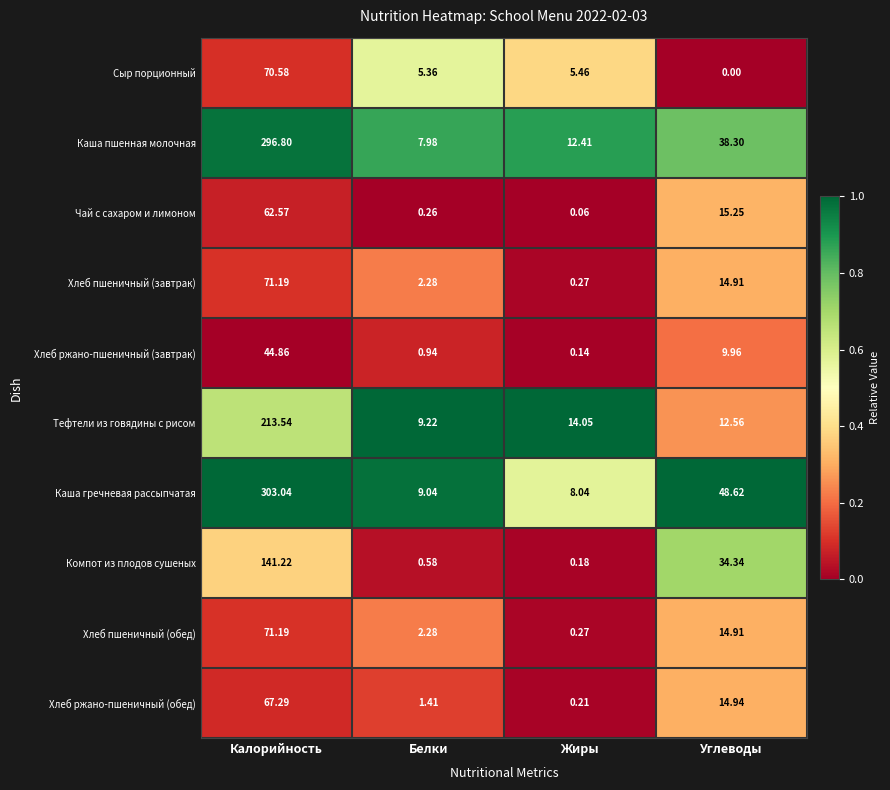

Which series has the largest total across all categories?

Каша гречневая рассыпчатая